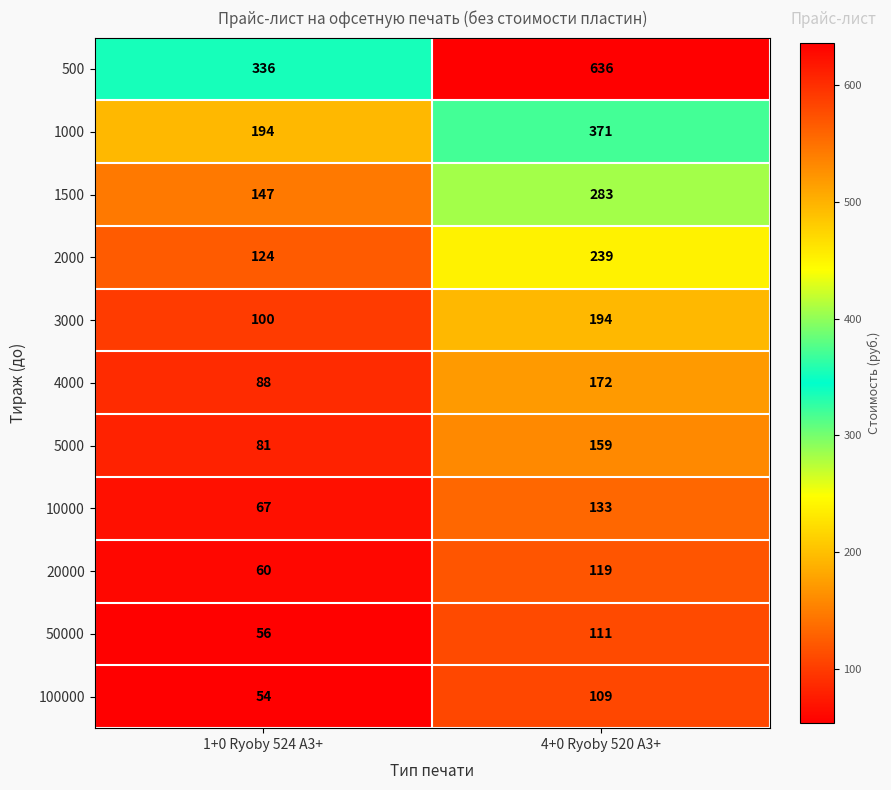

At which label is 5000 closest to 120?

1+0 Ryoby 524 A3+